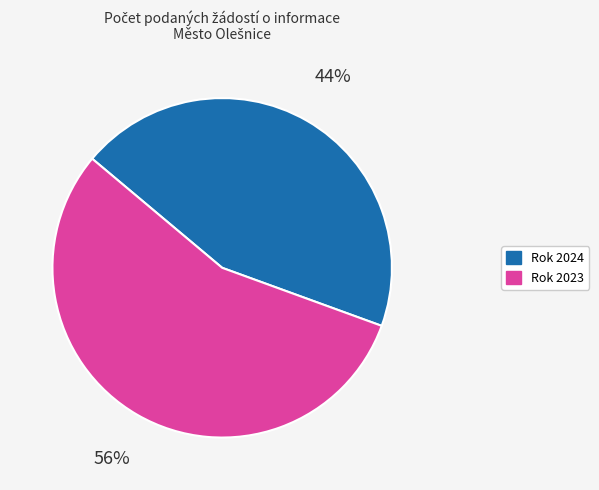

To the nearest percent, what is the average slice percentage?

50%